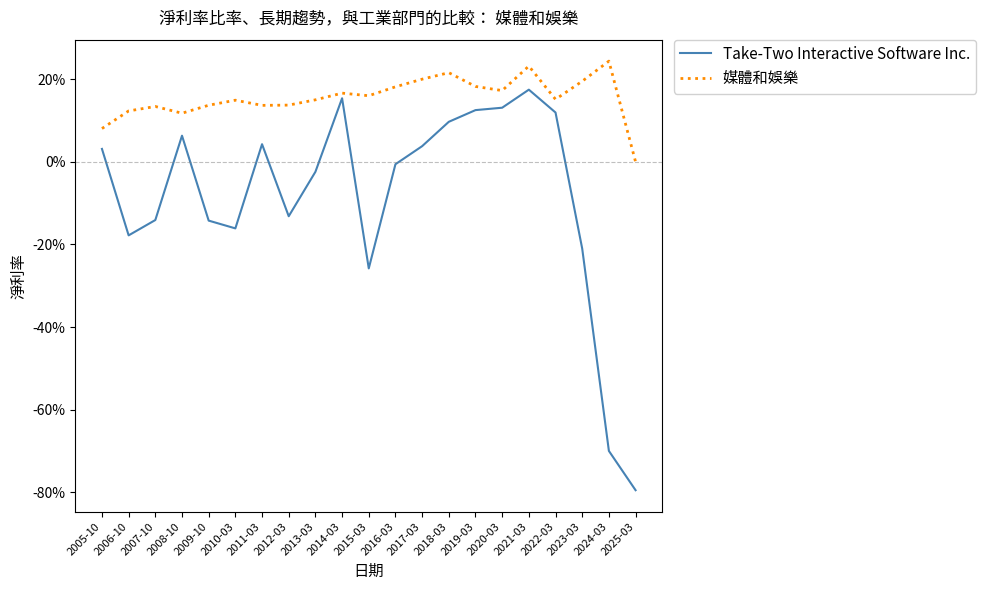

Does the chart have visible grid lines?

No